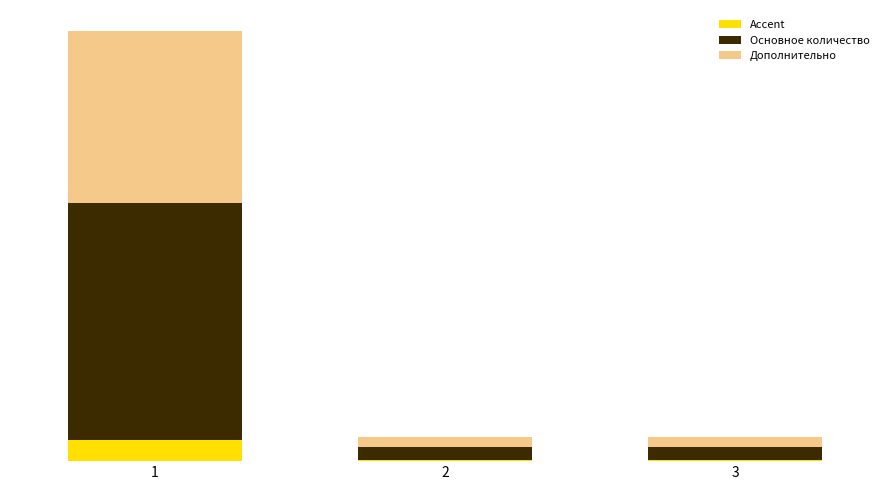

Does the chart contain stacked bars?

Yes